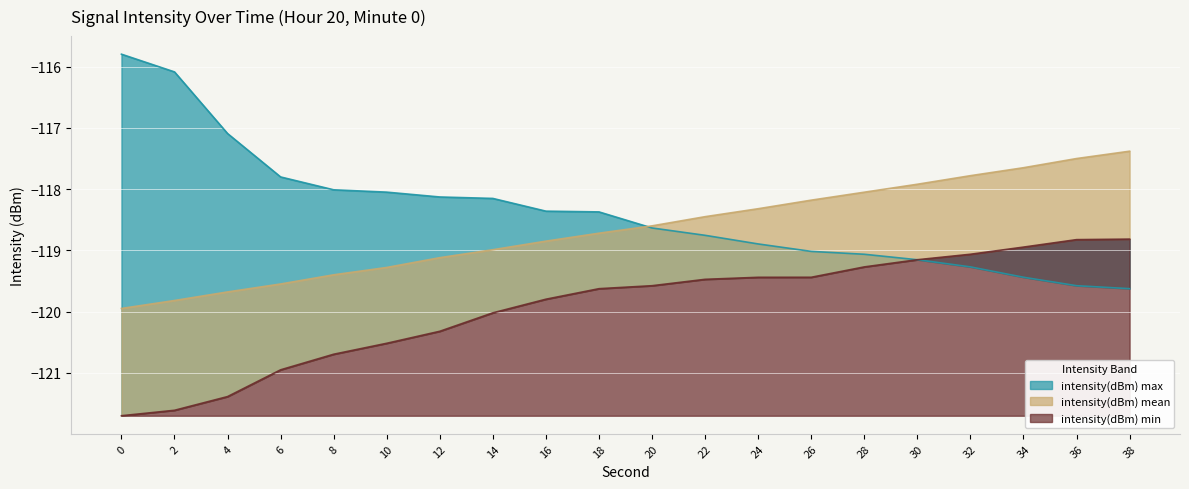

How many lines are shown in the chart?

3